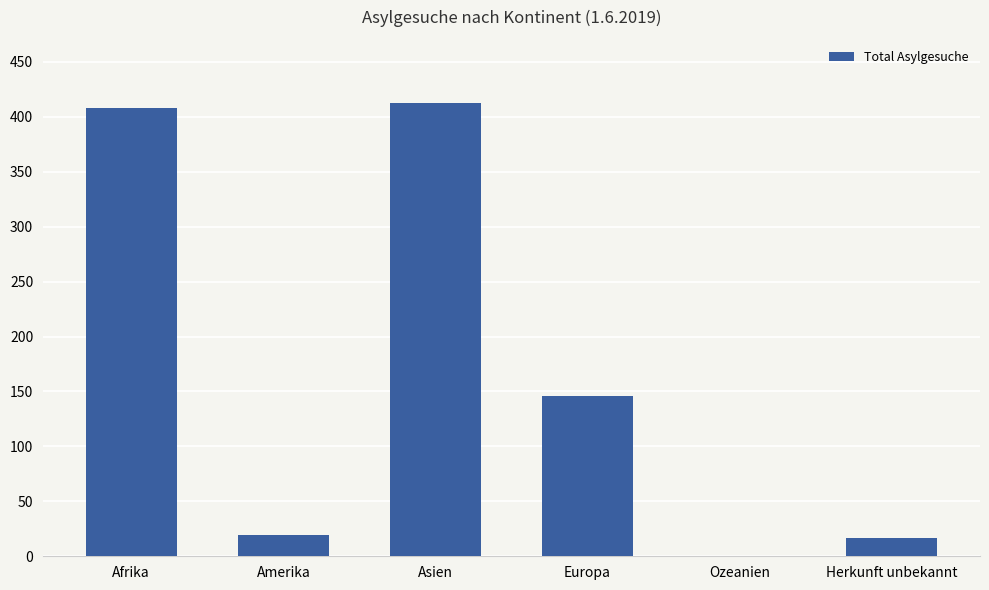

Is it true that the value at Europa is 146?

True